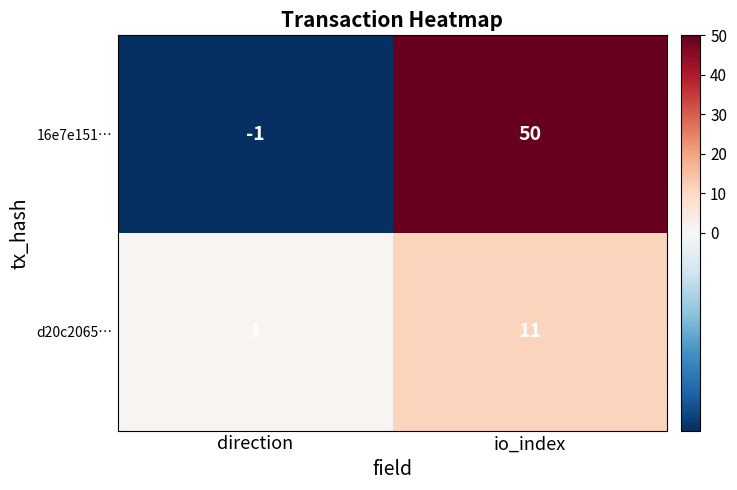

True or false: d20c2065… has a value of 0 at direction.

False